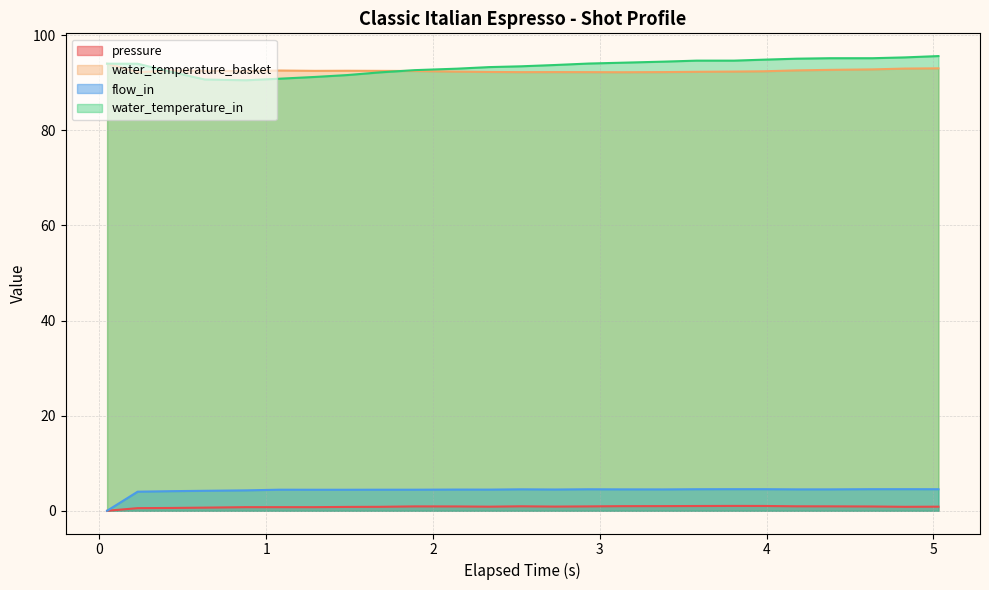

True or false: water_temperature_basket and flow_in intersect in this chart.

False